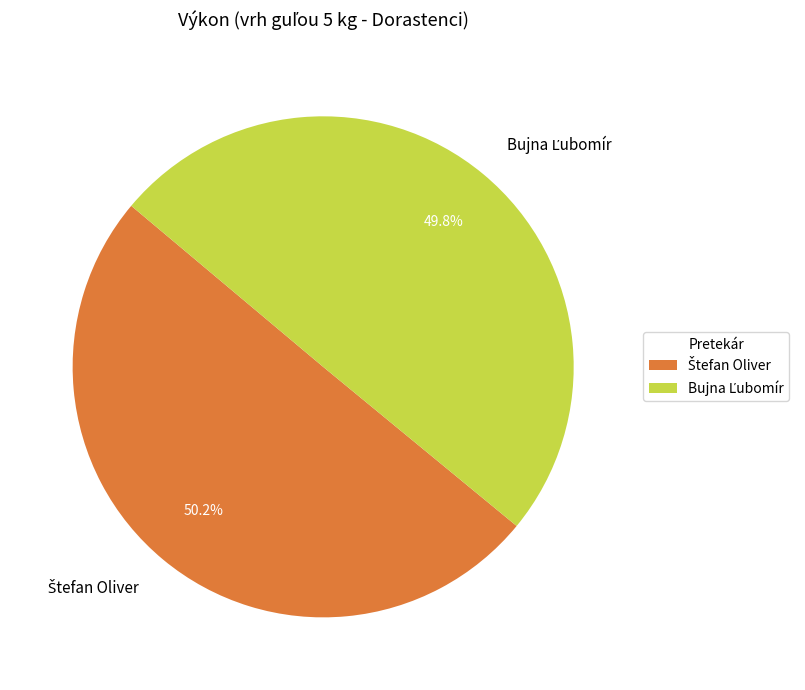

Does any single category account for the majority?

Yes